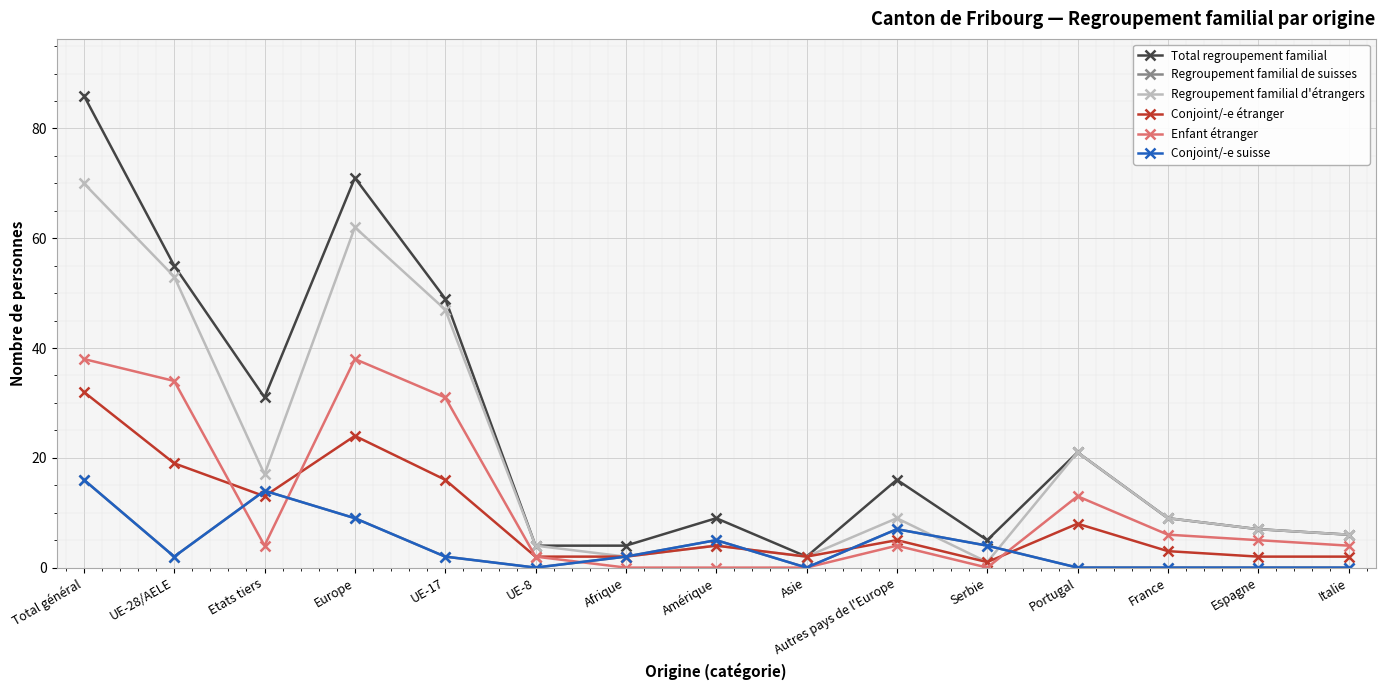

Is this an area chart (filled region under the line)?

No